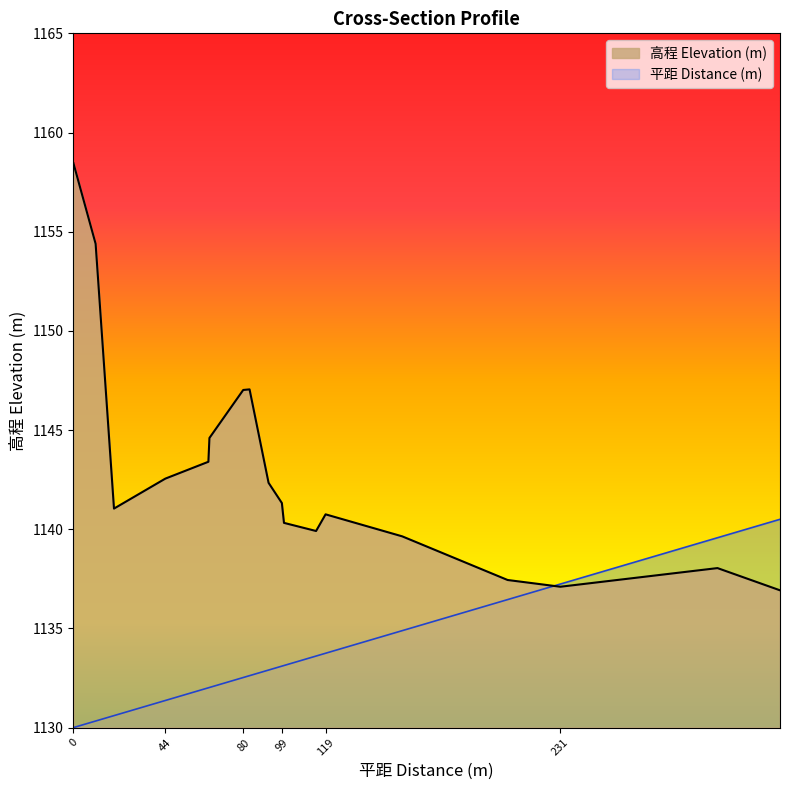

Which series has the largest total across all categories?

高程 Elevation (m)